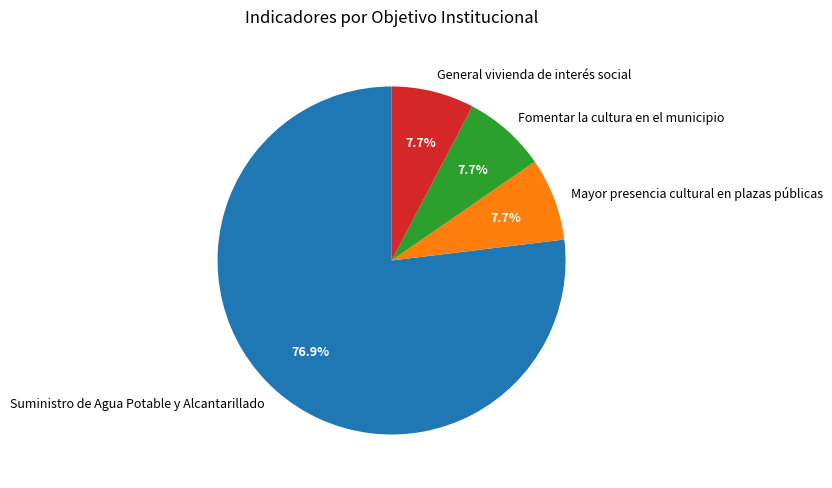

True or false: Mayor presencia cultural en plazas públicas accounts for 8% of the total.

True